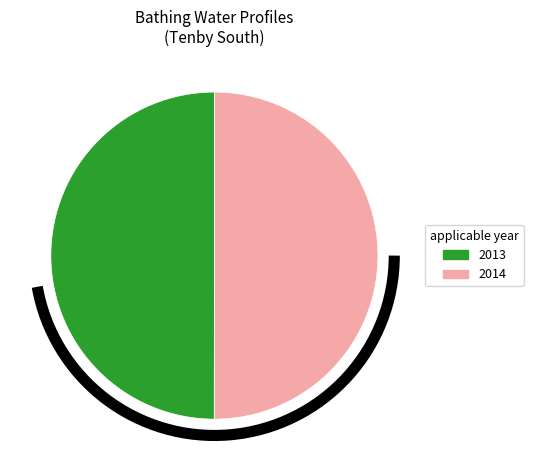

How many segments does this pie chart have?

2